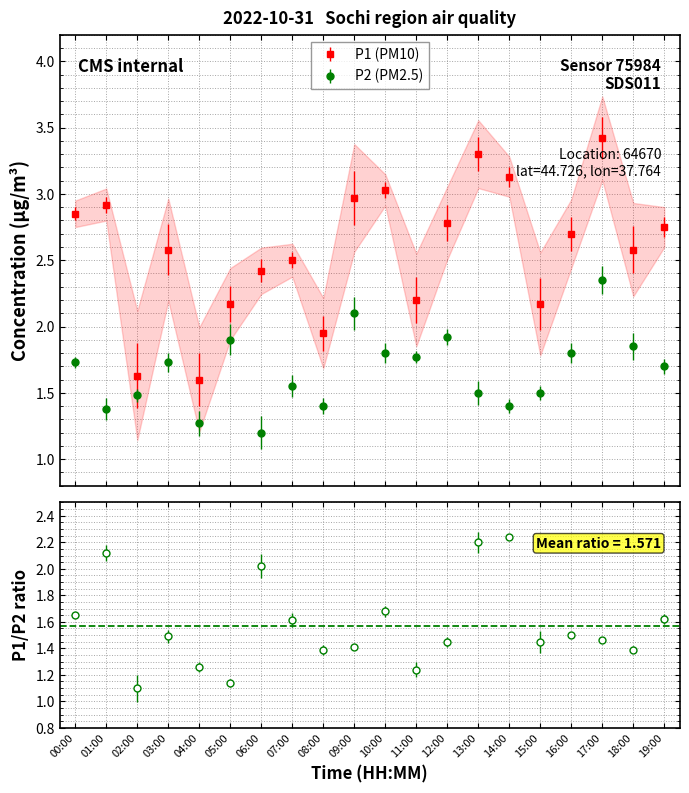

List the series in order of their overall mean, lowest first.

P2, P1